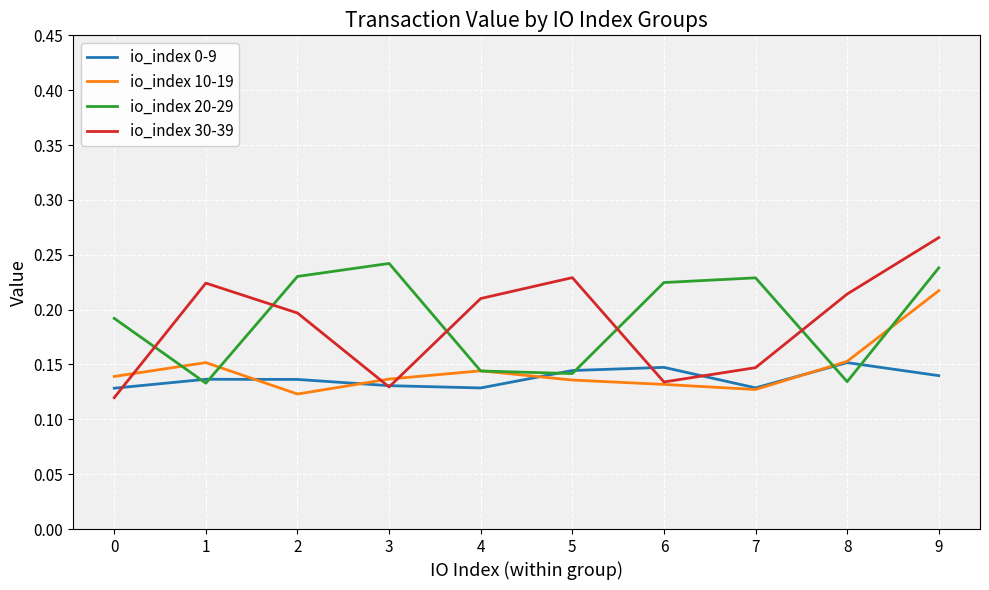

Rank the series by their maximum value, from highest to lowest.

io_index 30-39, io_index 20-29, io_index 10-19, io_index 0-9